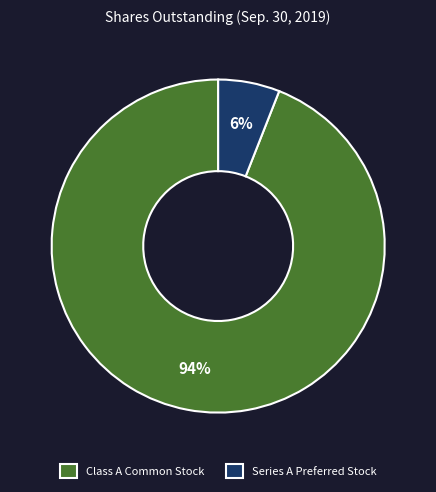

Which has a higher value, Series A Preferred Stock or Class A Common Stock?

Class A Common Stock